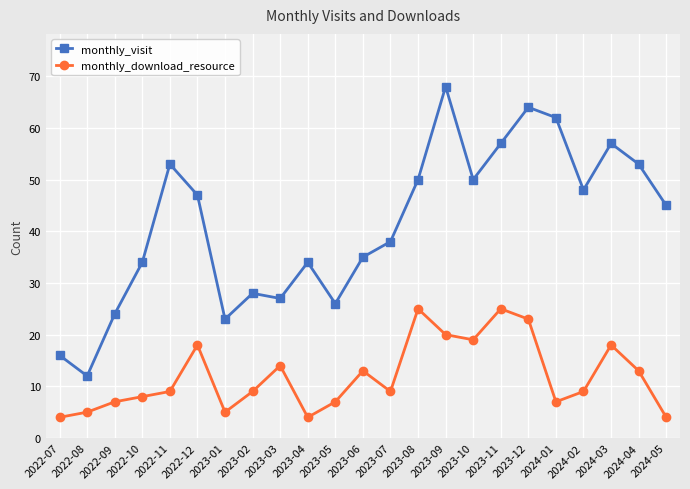

True or false: monthly_visit has a value of 57 at 2024-03.

True